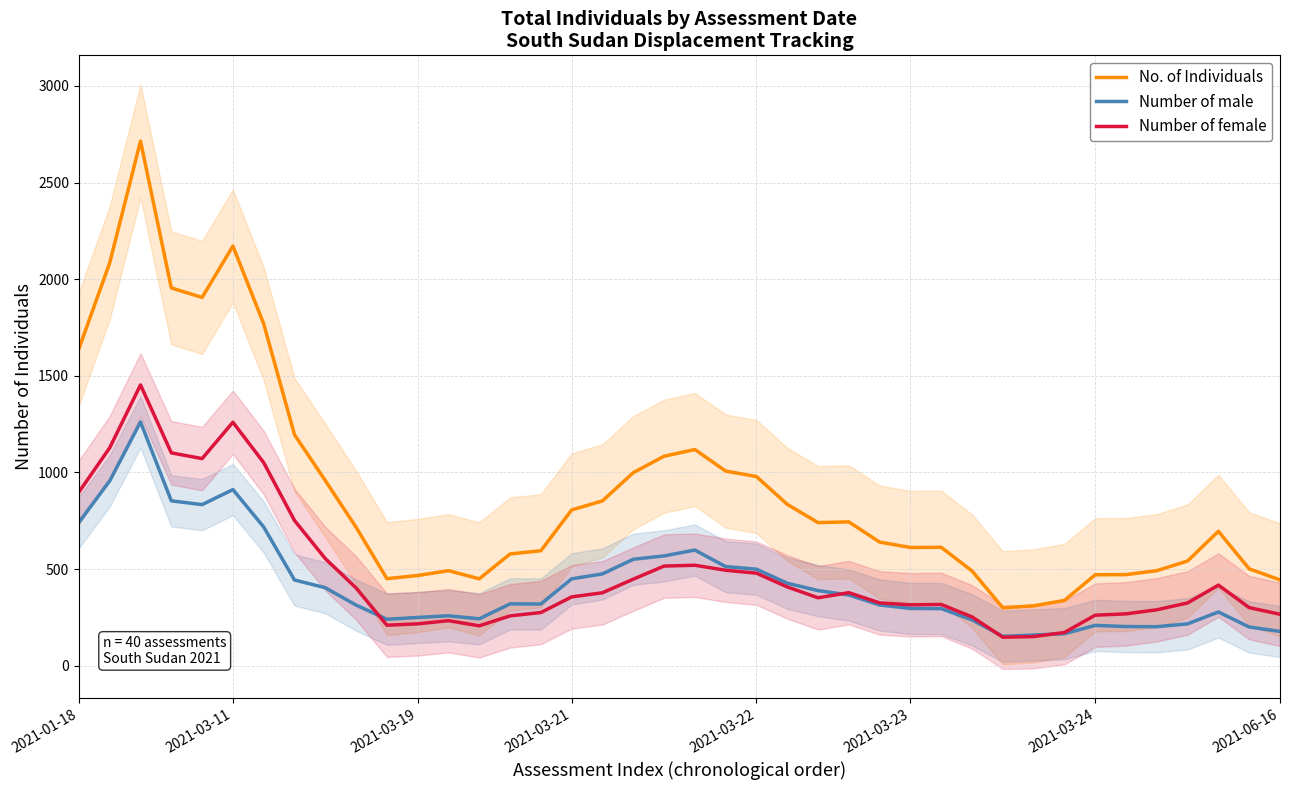

True or false: No. of Individuals and Number of male cross at least once.

False